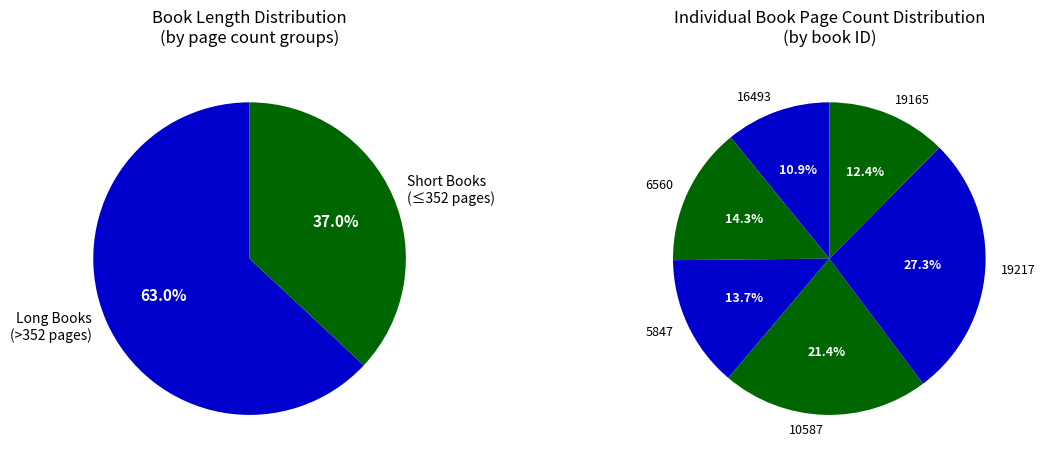

To the nearest percent, what is the combined percentage of 6560 and 16493?

25%